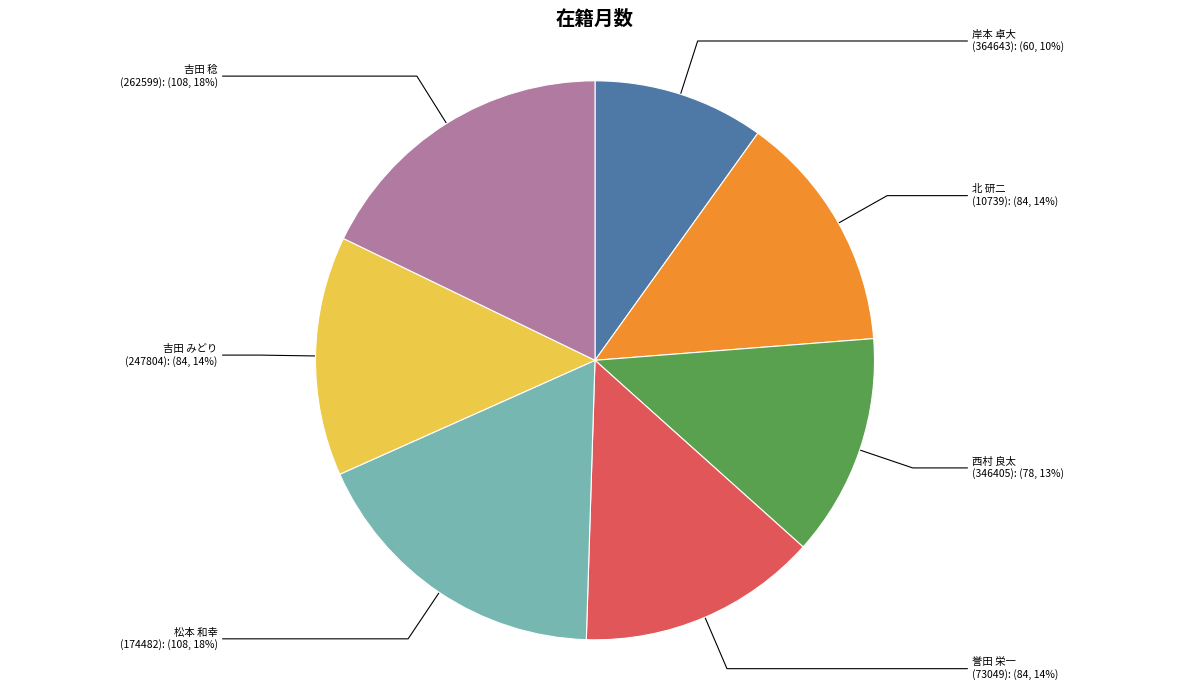

Is there any slice that represents more than half of the pie?

No